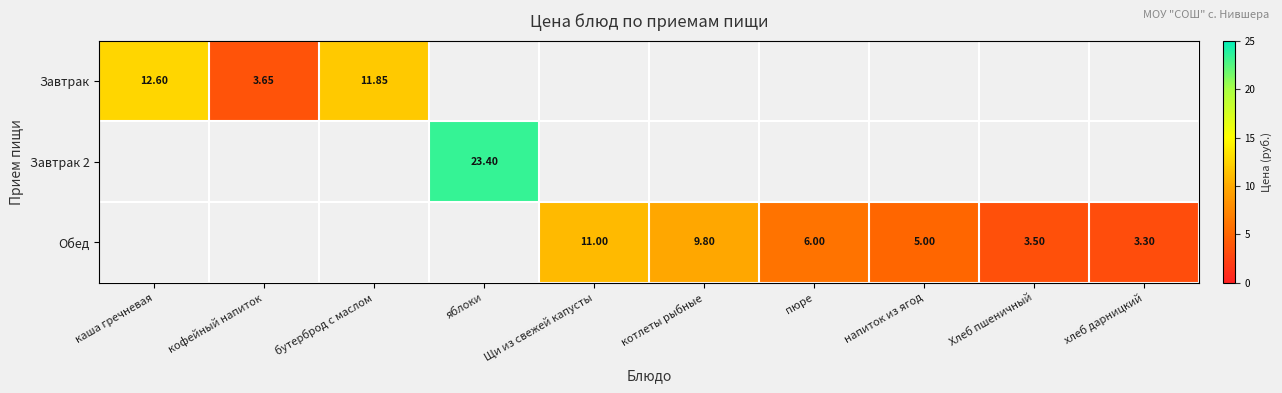

How many series are shown in this chart?

3